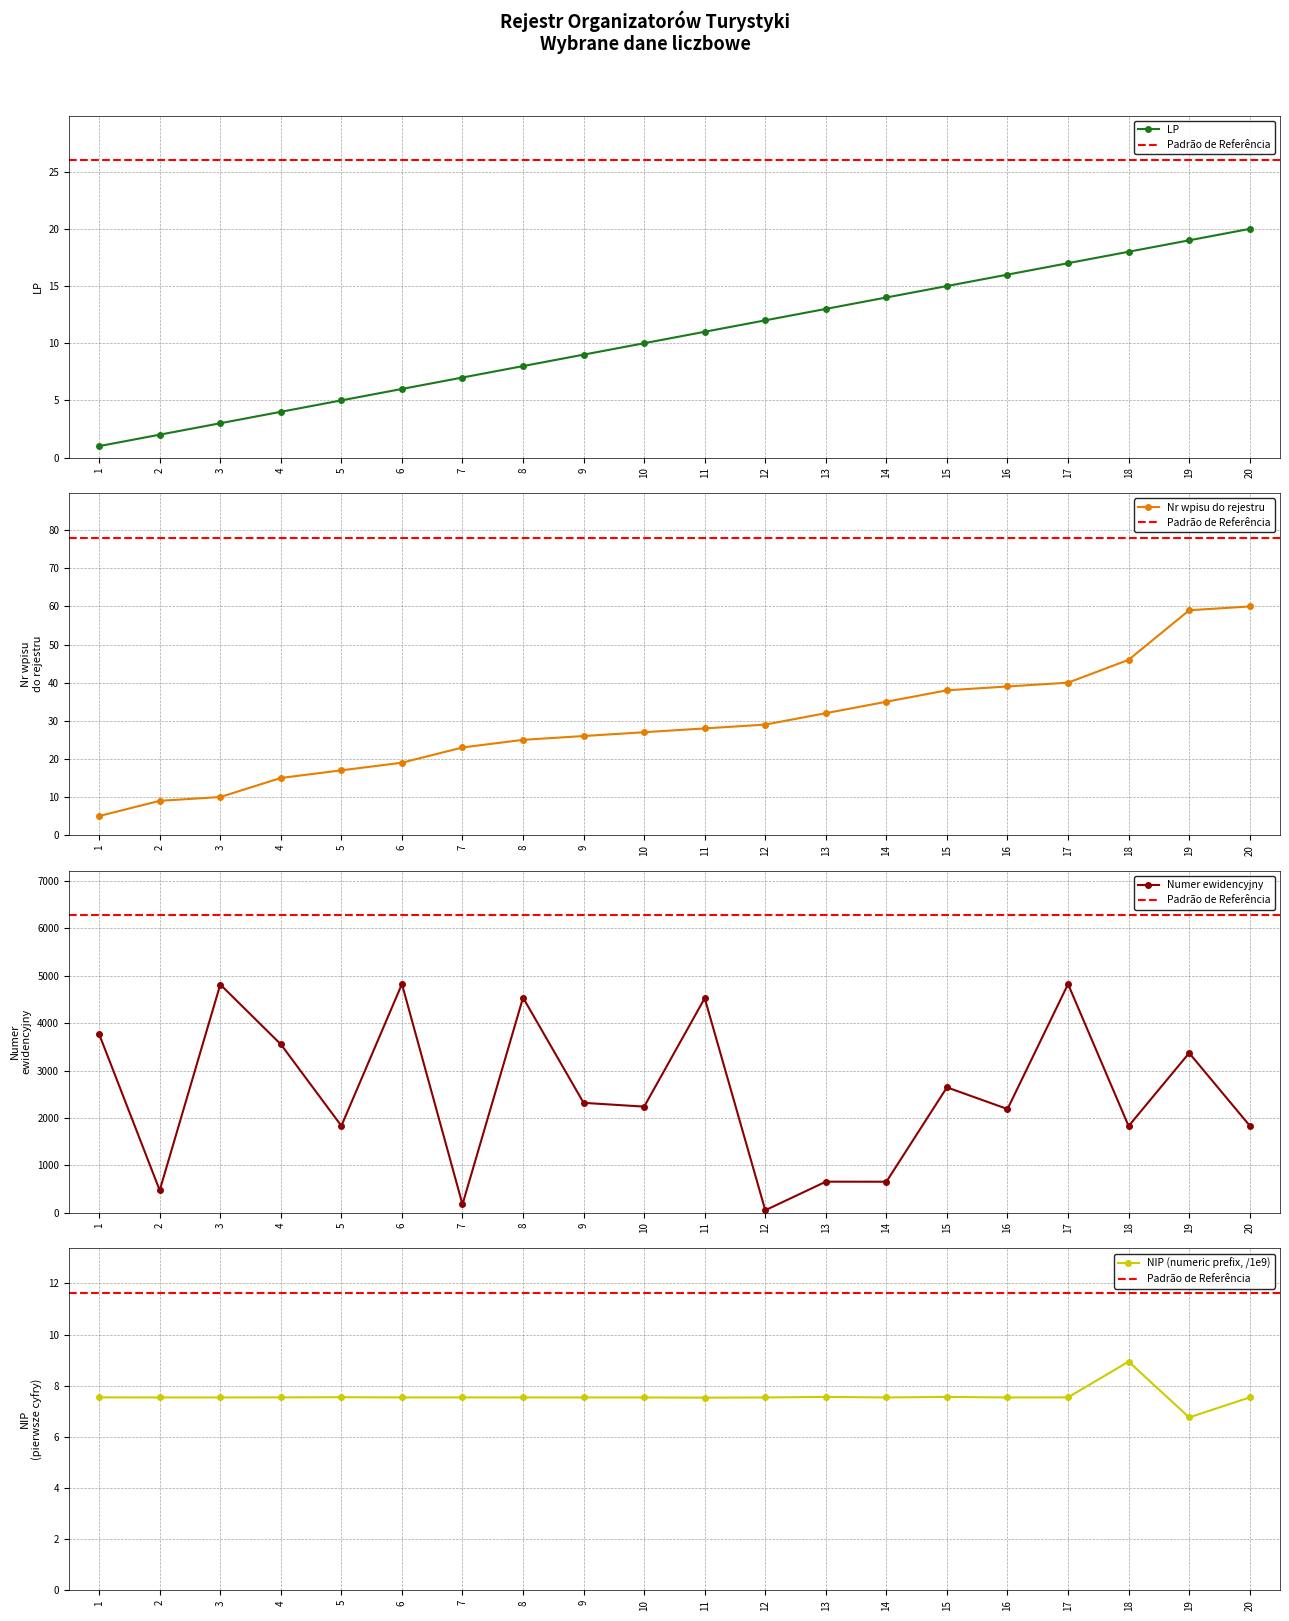

What is the sum of the Nr wpisu do rejestru values at 18 and 5?

63